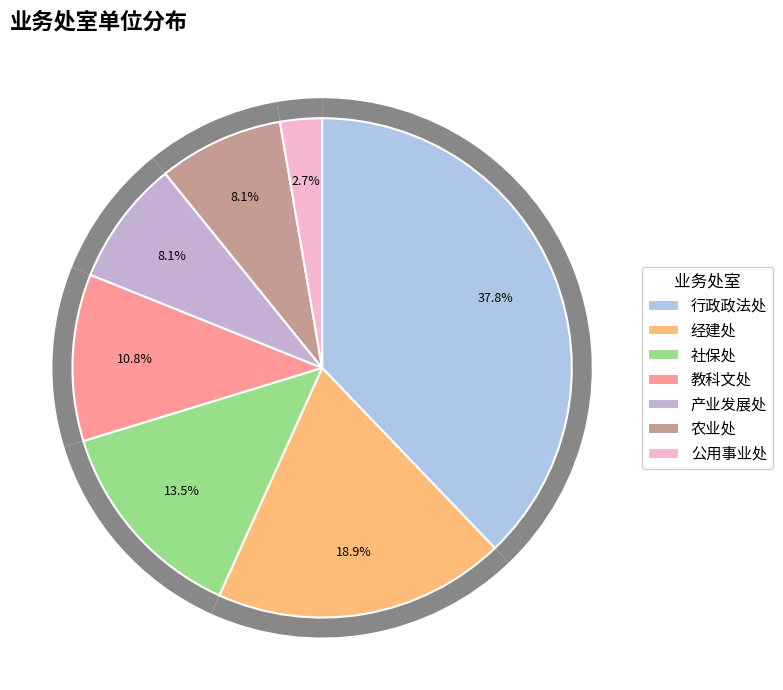

What is the ratio of the value at 公用事业处 to the value at 经建处?

0.1